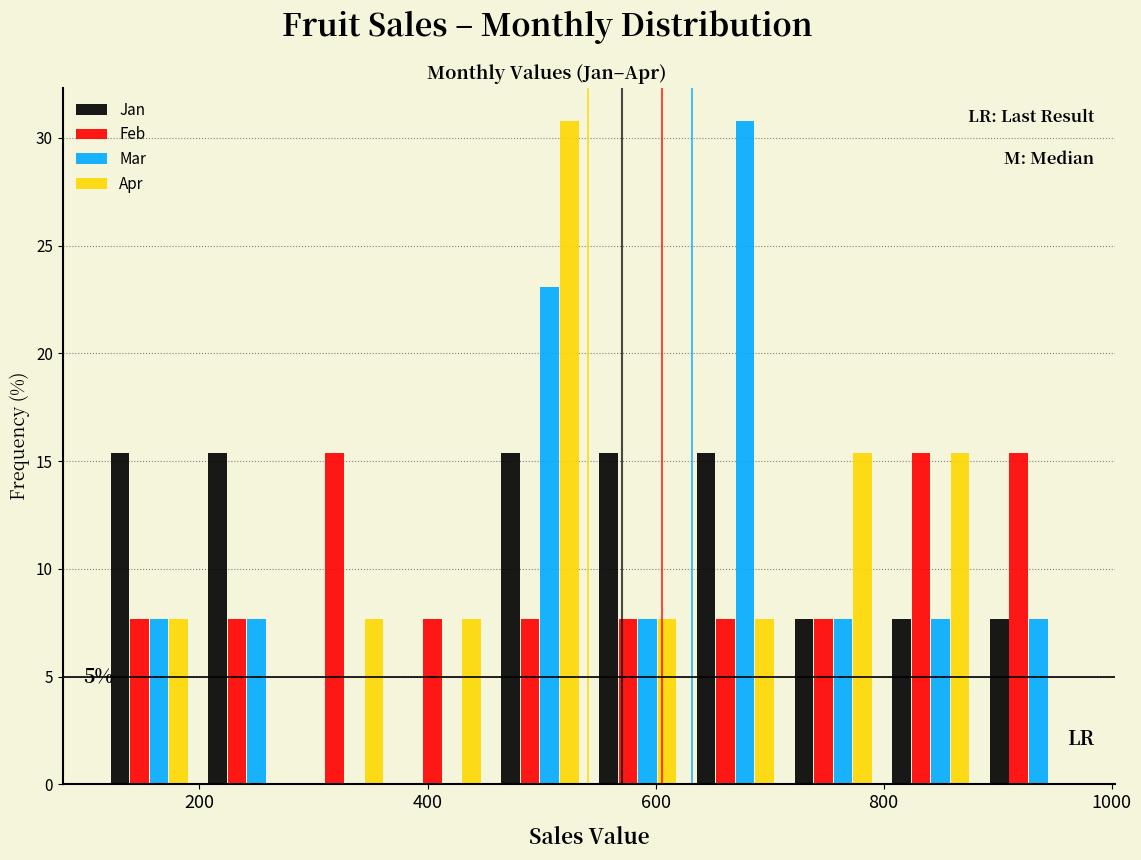

In the Apr series, which range on the x-axis has the tallest bar?

460 to 540